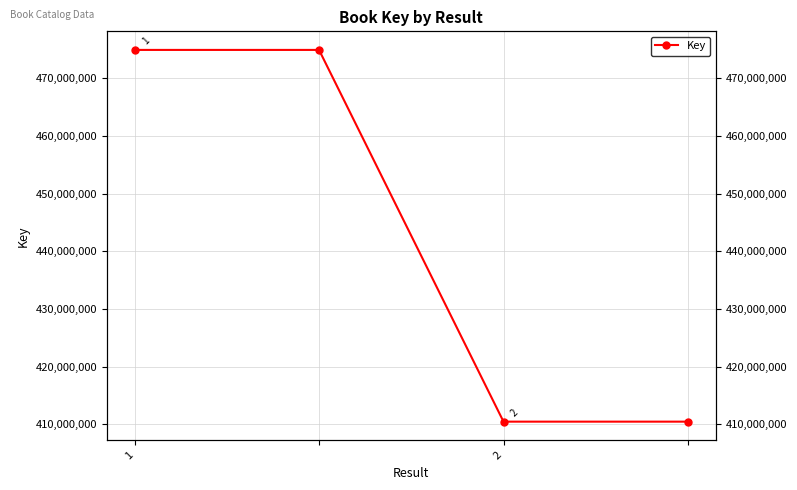

The value at 1 is 750848815. True or false?

False